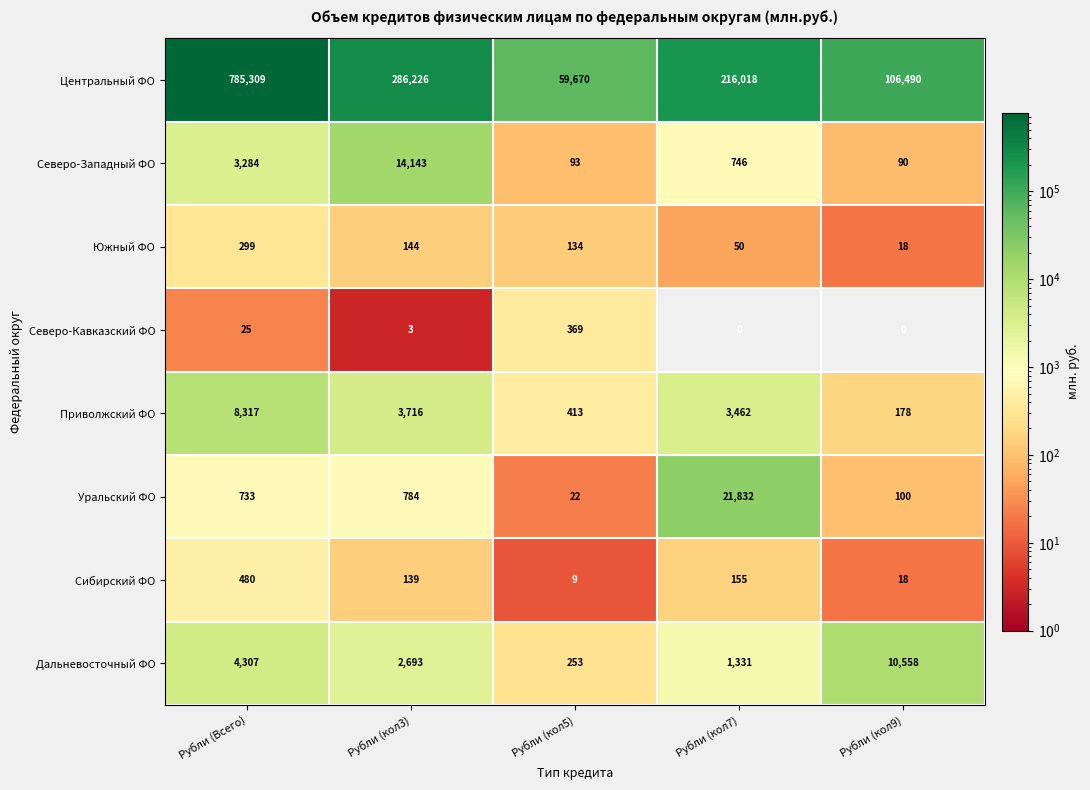

What is the difference between the maximum and minimum values in the Центральный ФО series?

725639